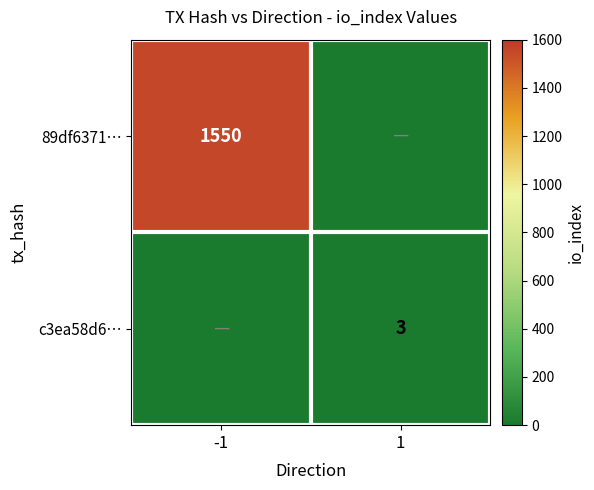

The value of c3ea58d6… at 1 is 3. True or false?

True